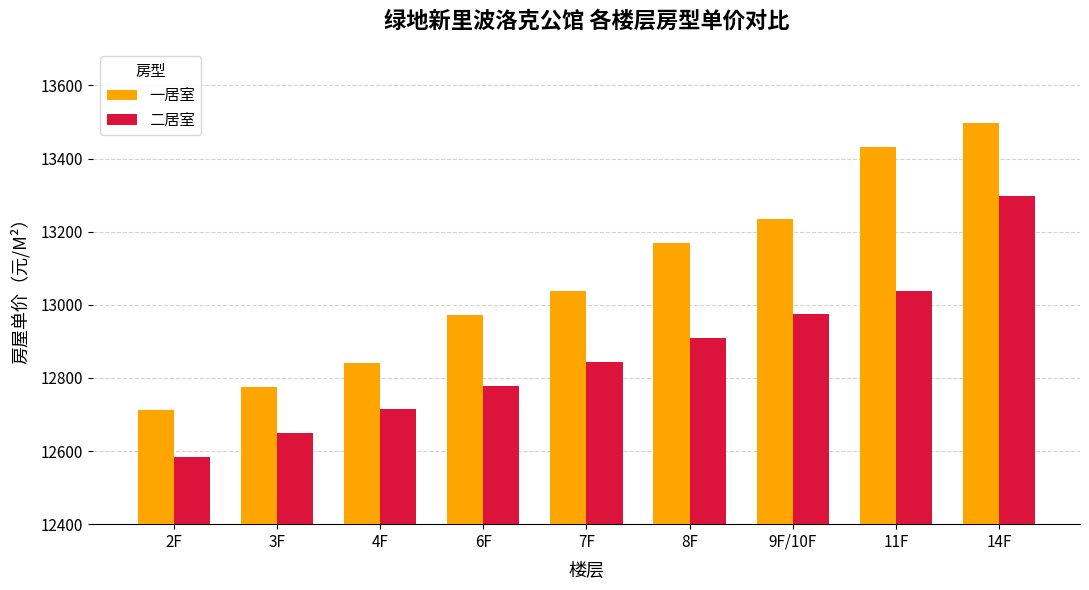

Reading left to right, list all the values displayed in this chart.

一居室: 2F=12711	3F=12776	4F=12842	6F=12973	7F=13038	8F=13169	9F/10F=13235	11F=13431	14F=13497
二居室: 2F=12585	3F=12650	4F=12715	6F=12779	7F=12844	8F=12909	9F/10F=12974	11F=13039	14F=13298